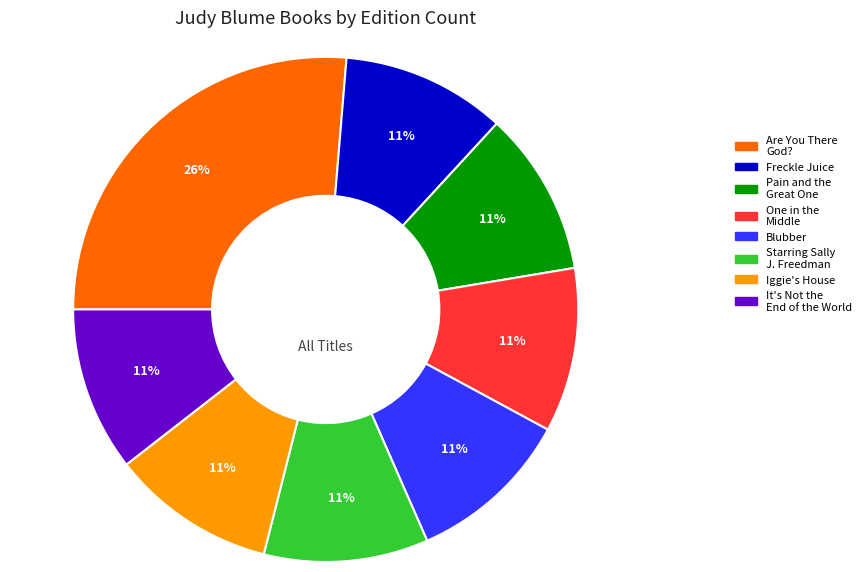

To the nearest percent, what is the average slice percentage?

12%